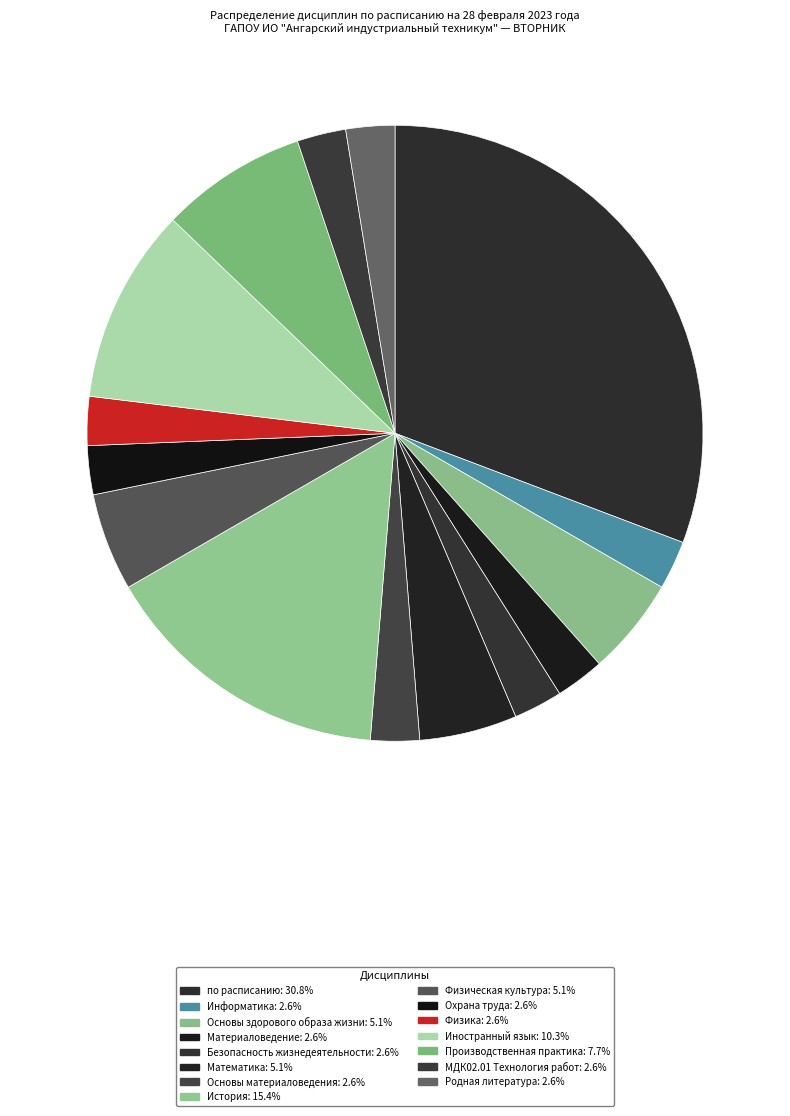

How many slices are in this pie chart?

15